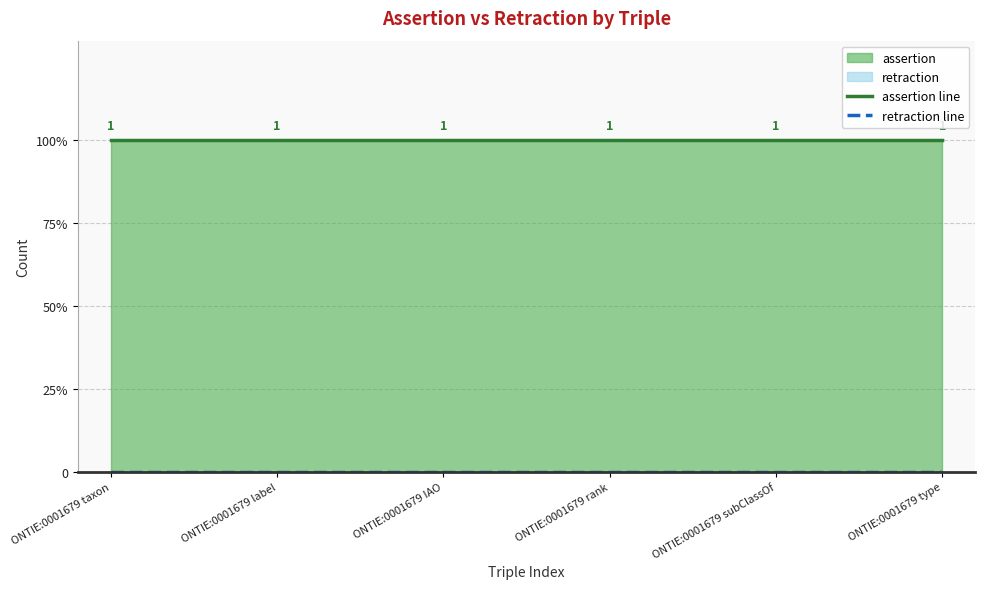

What is the total value across all series at ONTIE:0001679 label?

1